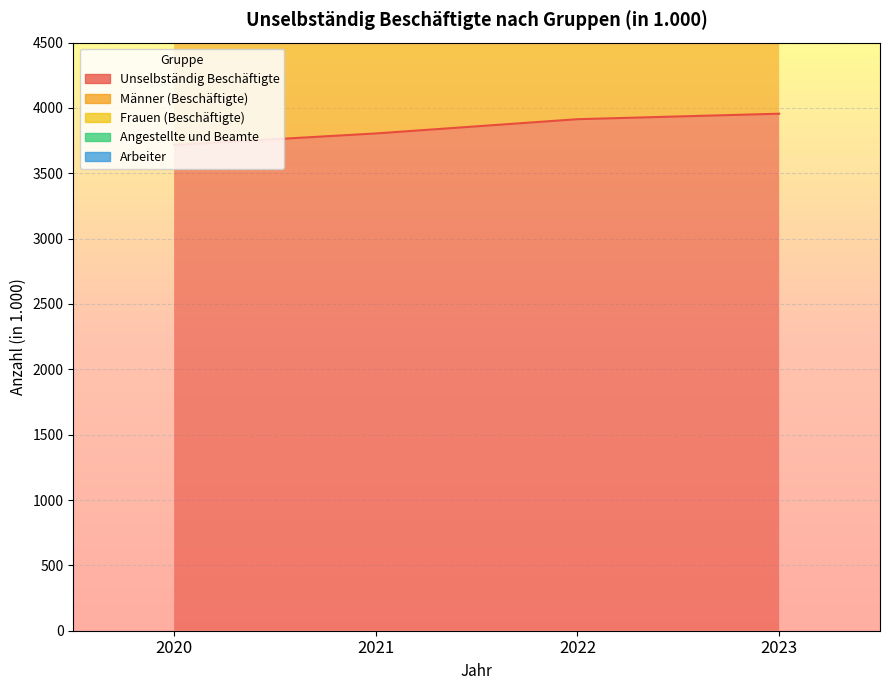

Reading right to left, extract all data points from this chart.

Unselbständig Beschäftigte: 3956	3914	3805	3717
Männer (Beschäftigte): 6071	6012	5847	5708
Frauen (Beschäftigte): 10437	10306	10029	9803
Angestellte und Beamte: 7912	7828	7610	7434